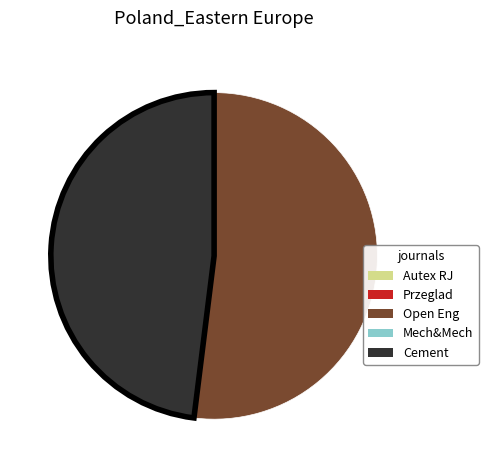

Is there any slice that represents more than half of the pie?

Yes